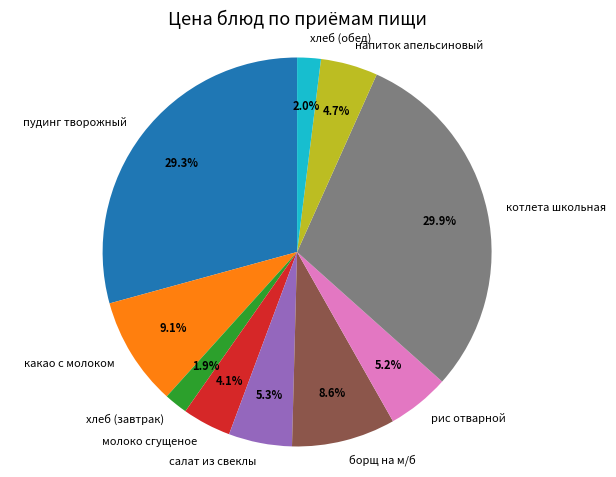

To the nearest percent, what portion does салат из свеклы represent?

5%